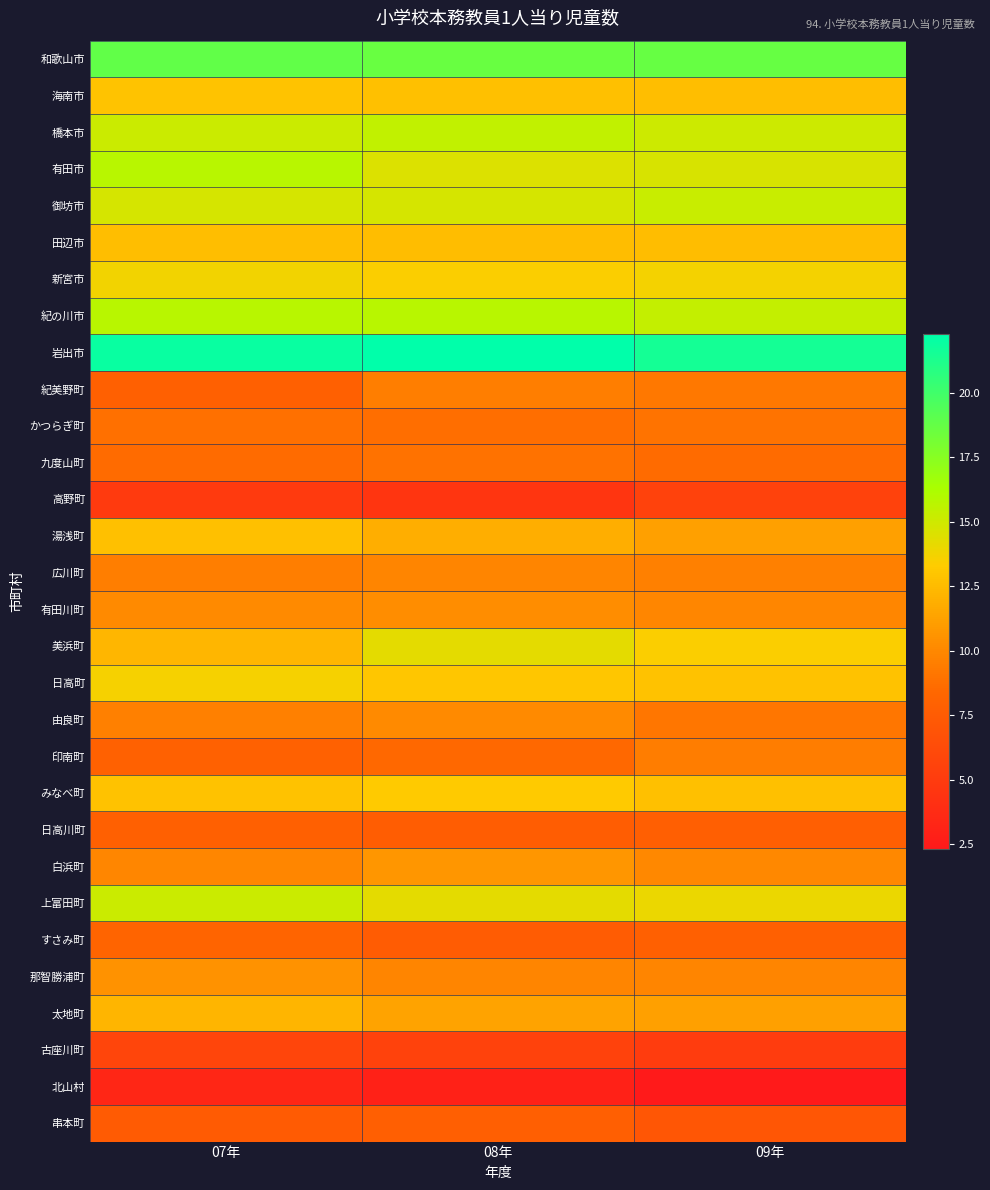

Reading left to right, list all the values displayed in this chart.

和歌山市: 07年=18.8	08年=18.6	09年=18.7
海南市: 07年=12.9	08年=12.8	09年=12.7
橋本市: 07年=15.2	08年=15.5	09年=15.1
有田市: 07年=15.8	08年=14.5	09年=14.7
御坊市: 07年=14.8	08年=14.8	09年=15.2
田辺市: 07年=12.7	08年=12.6	09年=12.6
新宮市: 07年=13.8	08年=13.5	09年=13.7
紀の川市: 07年=15.8	08年=15.8	09年=15.4
岩出市: 07年=21.9	08年=22.3	09年=21.6
紀美野町: 07年=7.9	08年=9.5	09年=9.2
かつらぎ町: 07年=8.8	08年=8.8	09年=9.0
九度山町: 07年=8.6	08年=8.9	09年=8.6
高野町: 07年=5.0	08年=4.6	09年=5.6
湯浅町: 07年=12.8	08年=11.8	09年=11.2
広川町: 07年=9.5	08年=9.9	09年=9.6
有田川町: 07年=10.1	08年=10.3	09年=10.0
美浜町: 07年=12.3	08年=14.2	09年=13.4
日高町: 07年=13.6	08年=13.1	09年=12.8
由良町: 07年=9.7	08年=10.1	09年=9.1
印南町: 07年=8.0	08年=8.5	09年=9.5
みなべ町: 07年=12.8	08年=13.2	09年=12.7
日高川町: 07年=7.9	08年=7.6	09年=7.8
白浜町: 07年=9.9	08年=10.7	09年=10.0
上富田町: 07年=15.1	08年=14.2	09年=14.0
すさみ町: 07年=8.2	08年=7.6	09年=7.9
那智勝浦町: 07年=10.5	08年=9.9	09年=9.9
太地町: 07年=12.2	08年=11.4	09年=11.2
古座川町: 07年=5.8	08年=5.5	09年=5.1
北山村: 07年=3.4	08年=3.0	09年=2.3
串本町: 07年=7.5	08年=7.8	09年=7.1